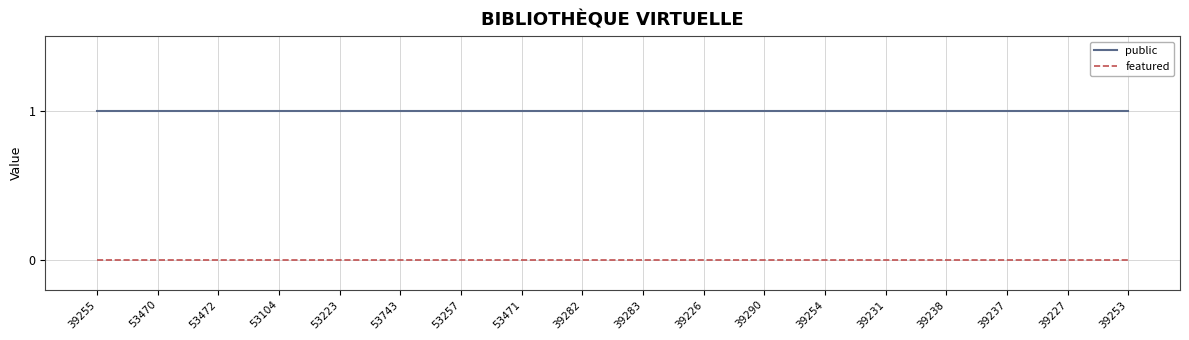

What is the spread (max minus min) of values at 39238?

1